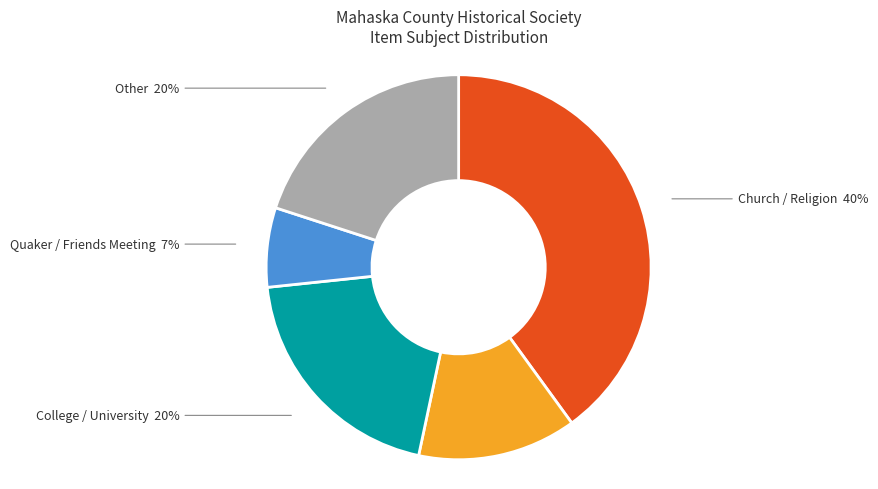

To the nearest percent, what is the average slice percentage?

20%